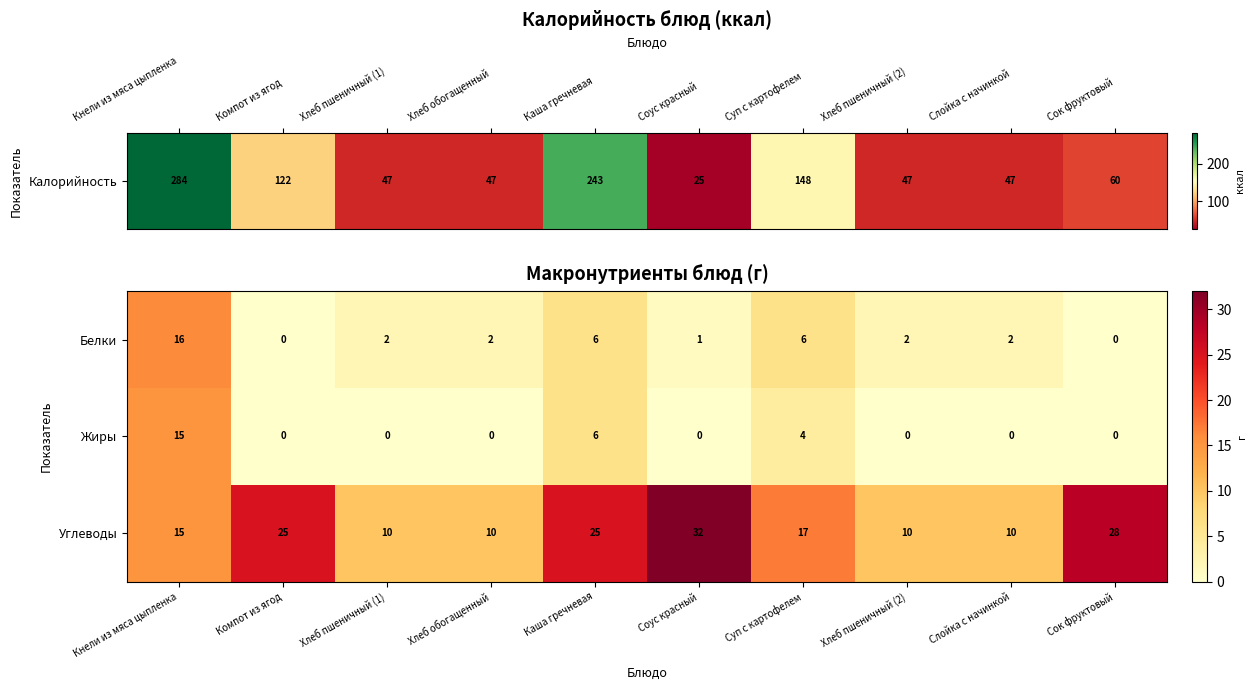

What is the difference between the maximum and minimum values in the Жиры series?

15